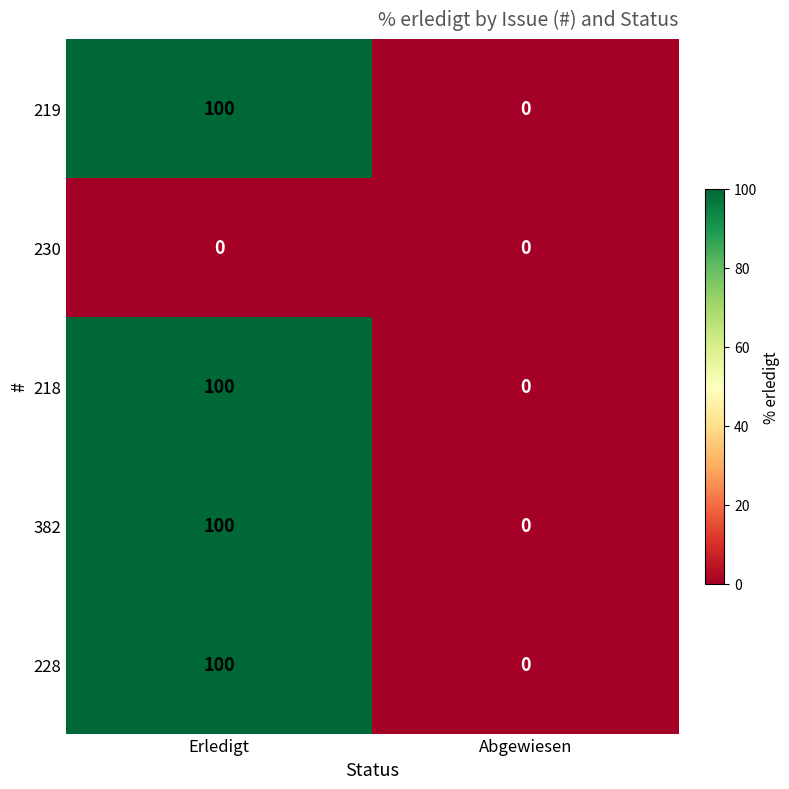

True or false: 219 has a value of 100 at Erledigt.

True